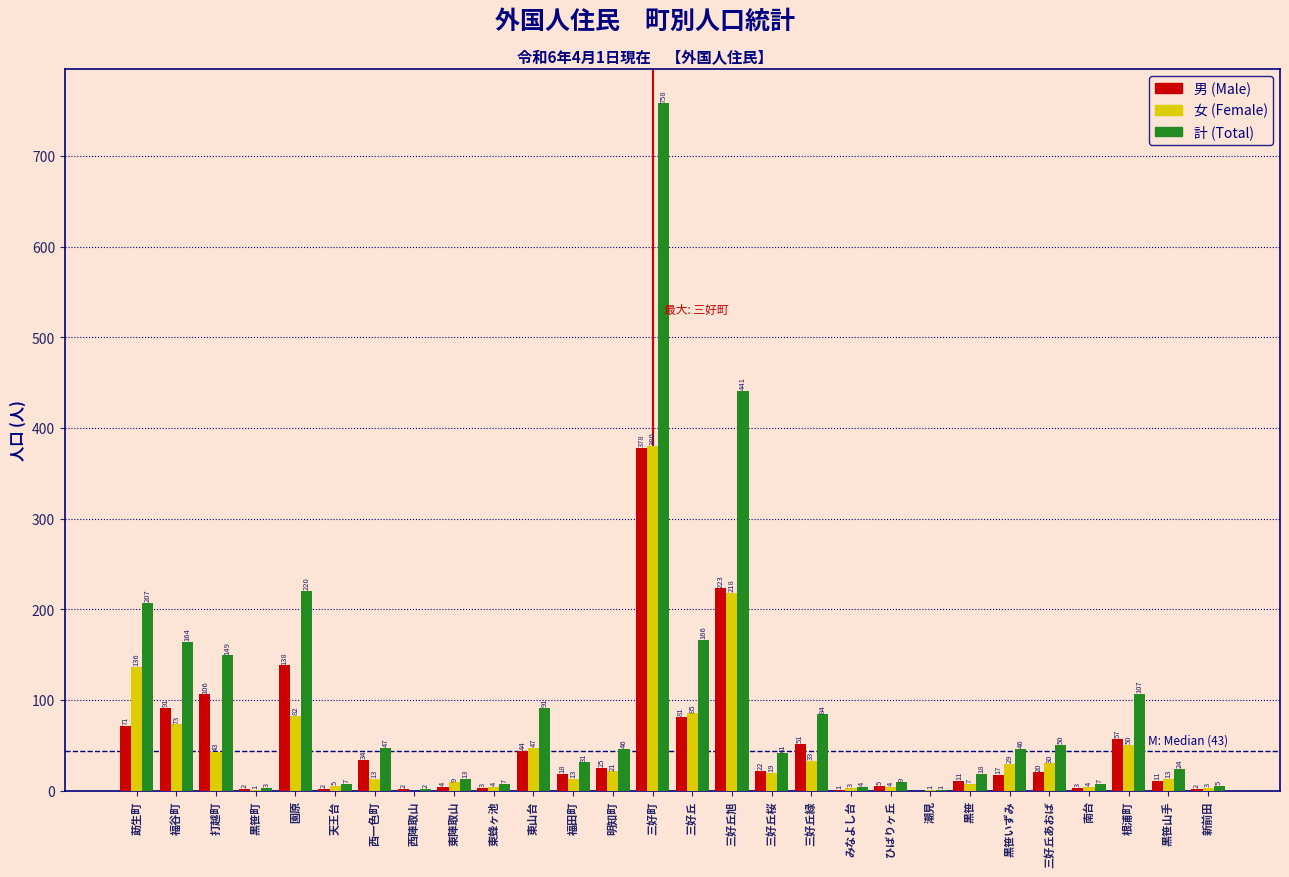

Reading left to right, what are all the values shown in this chart?

男 (Male): 莇生町=71	福谷町=91	打越町=106	黒笹町=2	園原=138	天王台=2	西一色町=34	西陣取山=2	東陣取山=4	東蜂ヶ池=3	東山台=44	福田町=18	明知町=25	三好町=378	三好丘=81	三好丘旭=223	三好丘桜=22	三好丘緑=51	みなよし台=1	ひばりヶ丘=5	潮見=0	黒笹=11	黒笹いずみ=17	三好丘あおば=20	南台=3	根浦町=57	黒笹山手=11	新前田=2
女 (Female): 莇生町=136	福谷町=73	打越町=43	黒笹町=1	園原=82	天王台=5	西一色町=13	西陣取山=0	東陣取山=9	東蜂ヶ池=4	東山台=47	福田町=13	明知町=21	三好町=380	三好丘=85	三好丘旭=218	三好丘桜=19	三好丘緑=33	みなよし台=3	ひばりヶ丘=4	潮見=1	黒笹=7	黒笹いずみ=29	三好丘あおば=30	南台=4	根浦町=50	黒笹山手=13	新前田=3
計 (Total): 莇生町=207	福谷町=164	打越町=149	黒笹町=3	園原=220	天王台=7	西一色町=47	西陣取山=2	東陣取山=13	東蜂ヶ池=7	東山台=91	福田町=31	明知町=46	三好町=758	三好丘=166	三好丘旭=441	三好丘桜=41	三好丘緑=84	みなよし台=4	ひばりヶ丘=9	潮見=1	黒笹=18	黒笹いずみ=46	三好丘あおば=50	南台=7	根浦町=107	黒笹山手=24	新前田=5